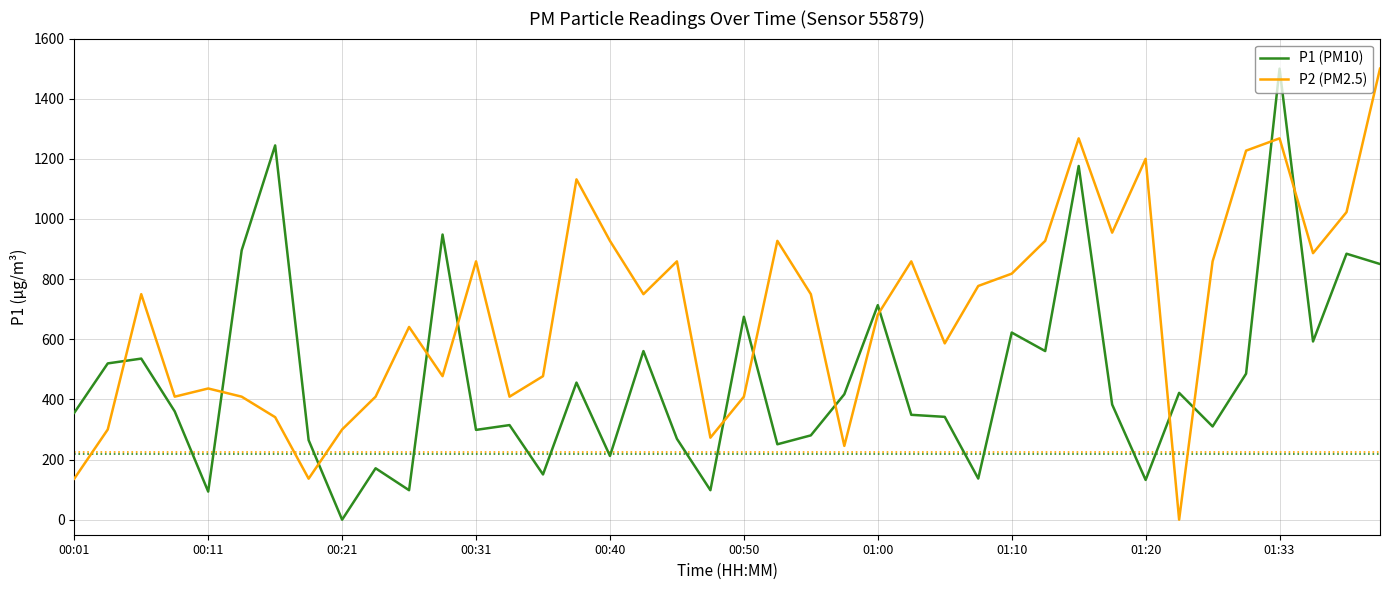

Rank the series by their average value, from lowest to highest.

P1 (PM10), P2 (PM2.5)